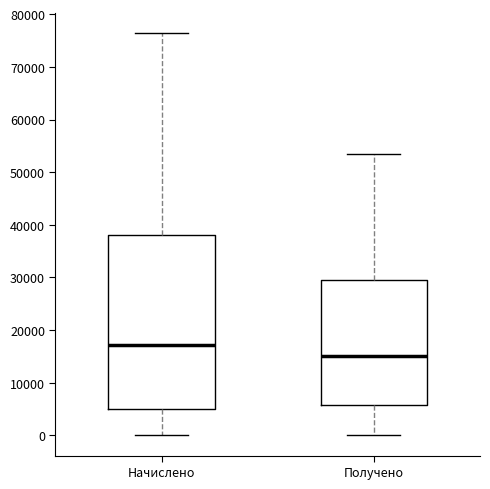

Where does the median line of the box for Получено sit on the y-axis? The values are not printed on the chart, so give them approximately, as read against the axis.

15000